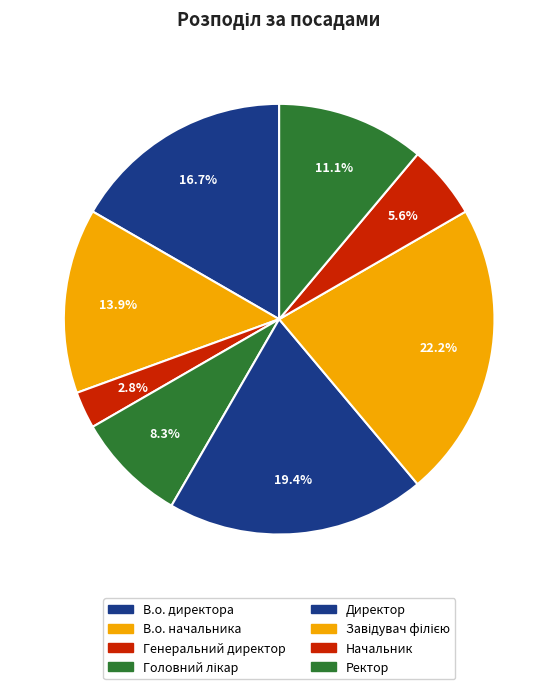

Which has a higher value, Генеральний директор or Начальник?

Начальник